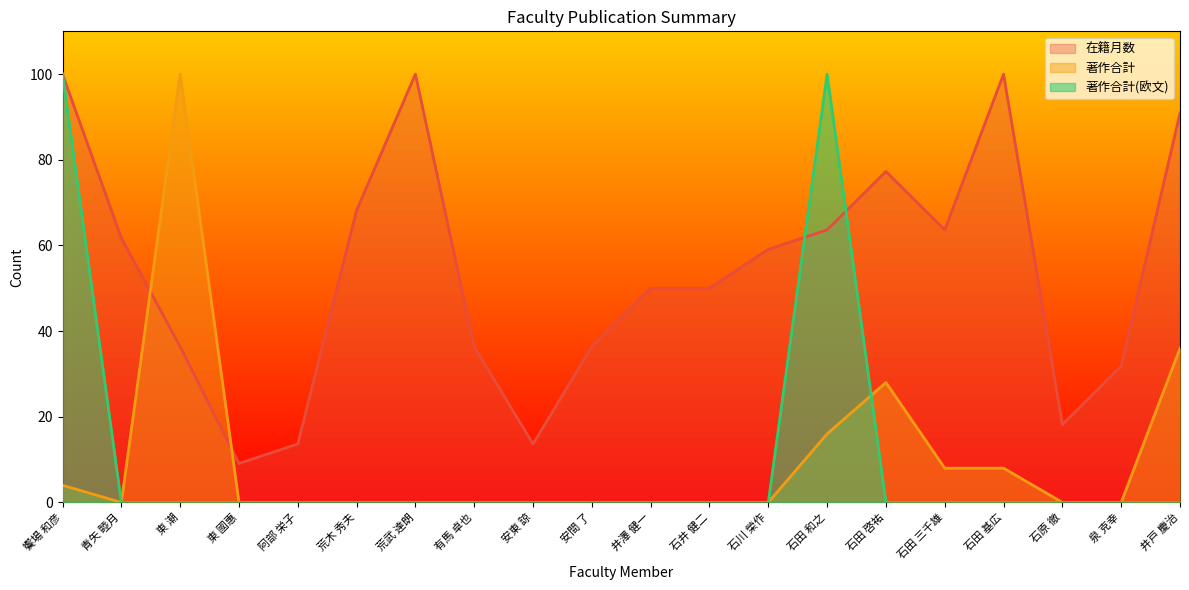

How many lines are shown in the chart?

3